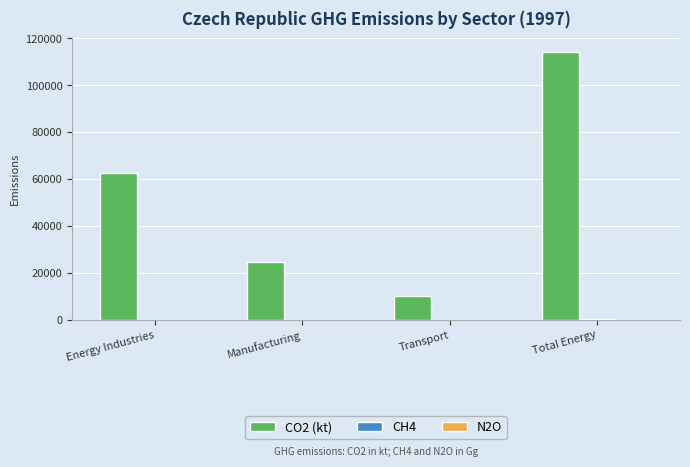

At which label does CO2 (kt) reach its peak?

Total Energy